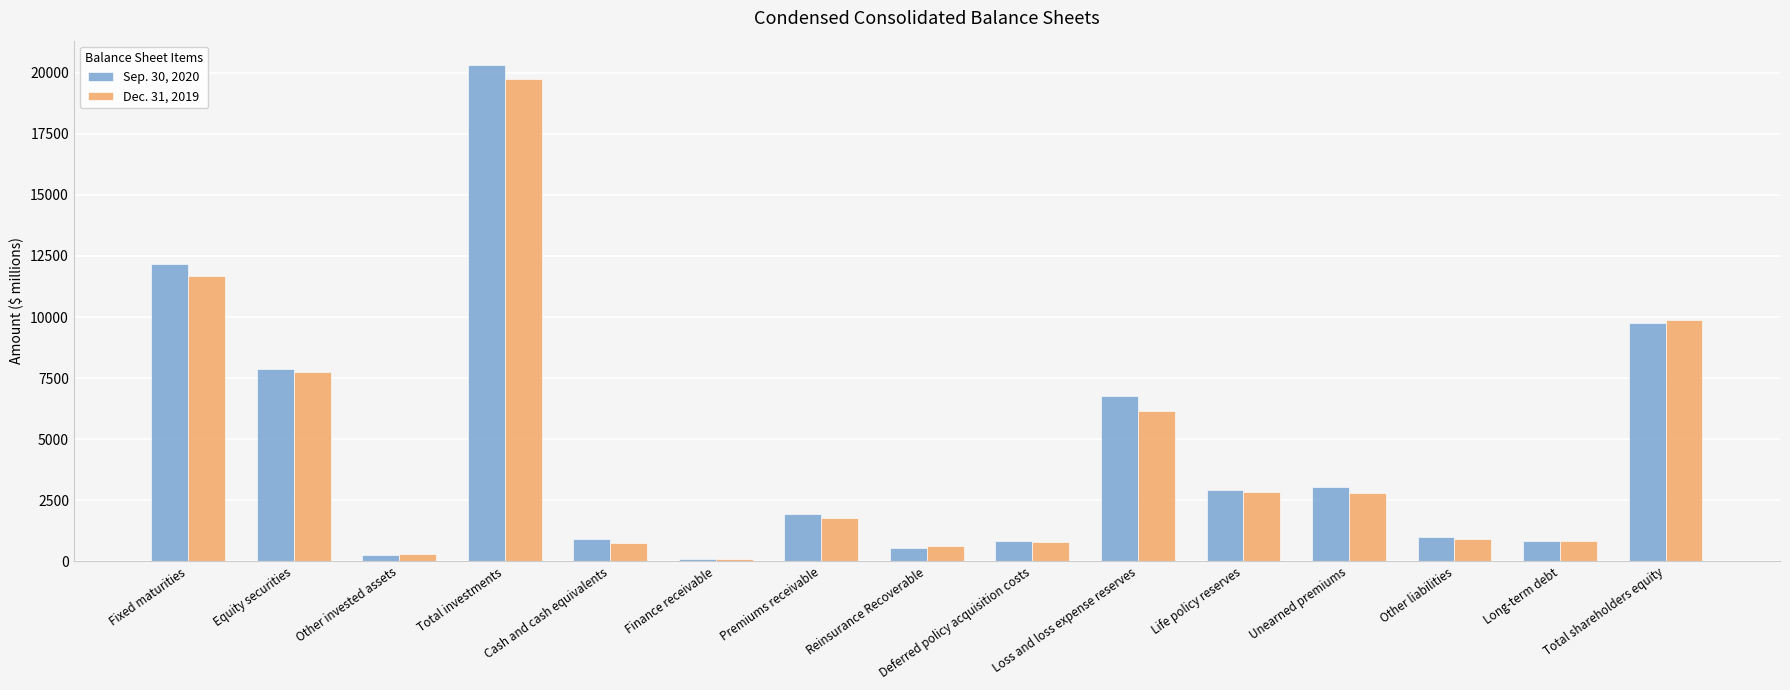

Are the bars horizontal?

No